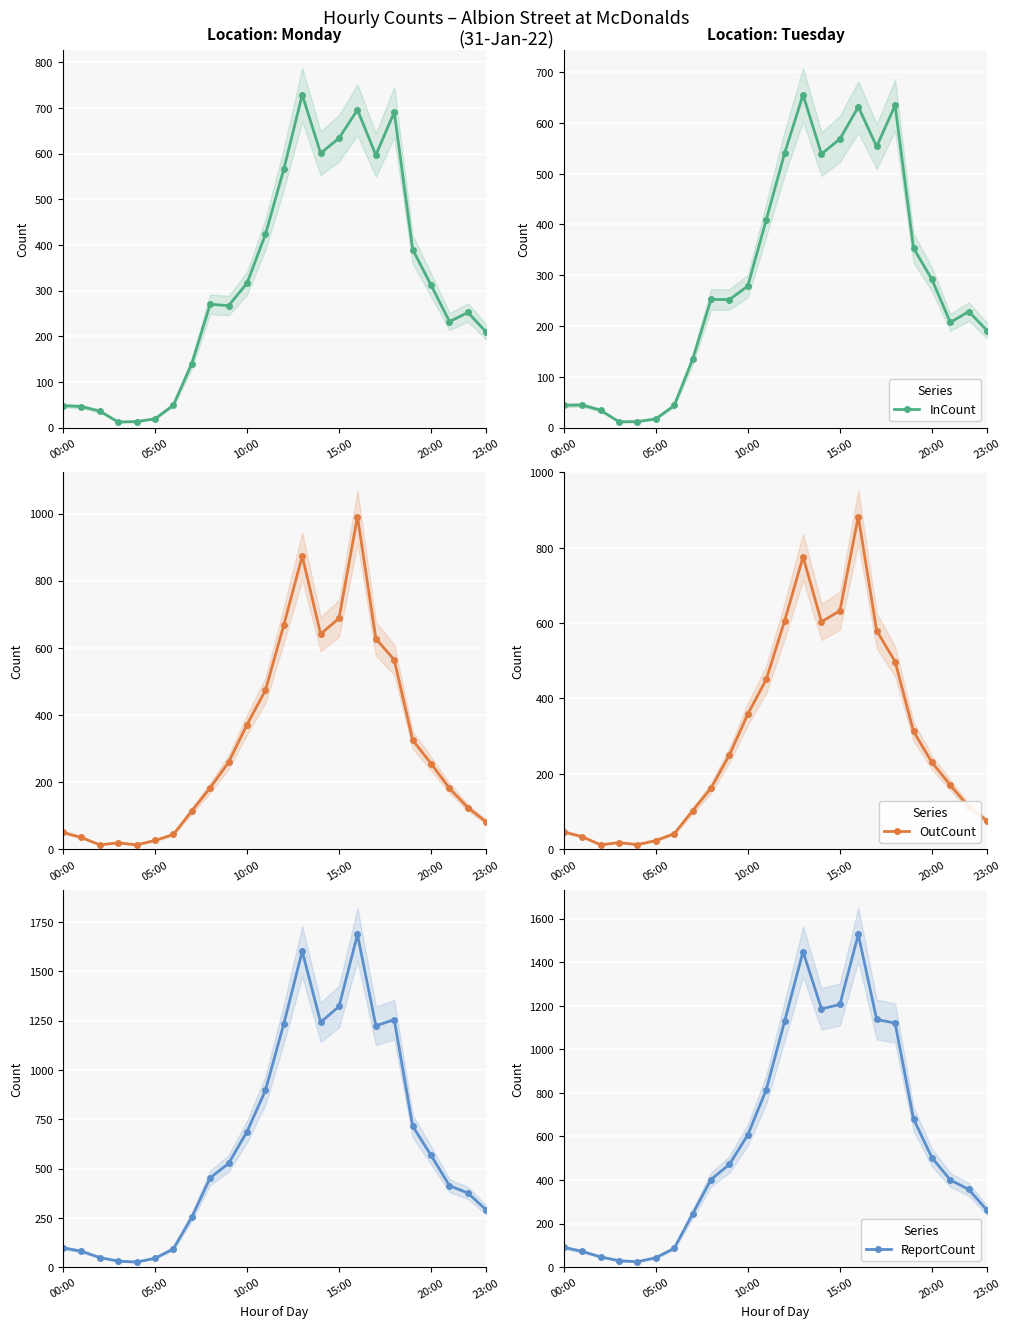

At which category does the chart reach its peak across all series?

16